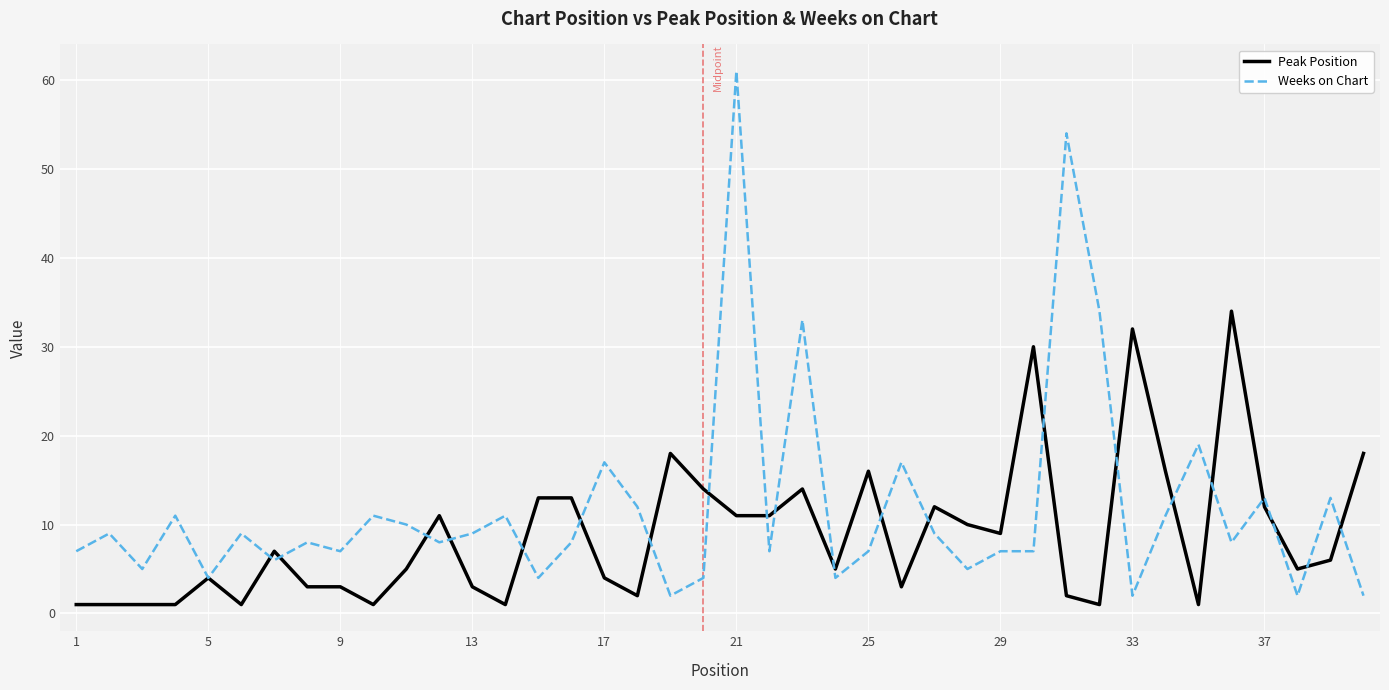

Which series has the largest total across all categories?

Weeks on Chart